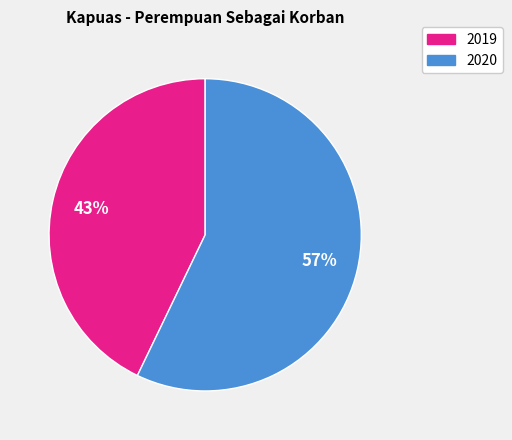

To the nearest percent, what is the difference between the largest and smallest slice percentages?

14%